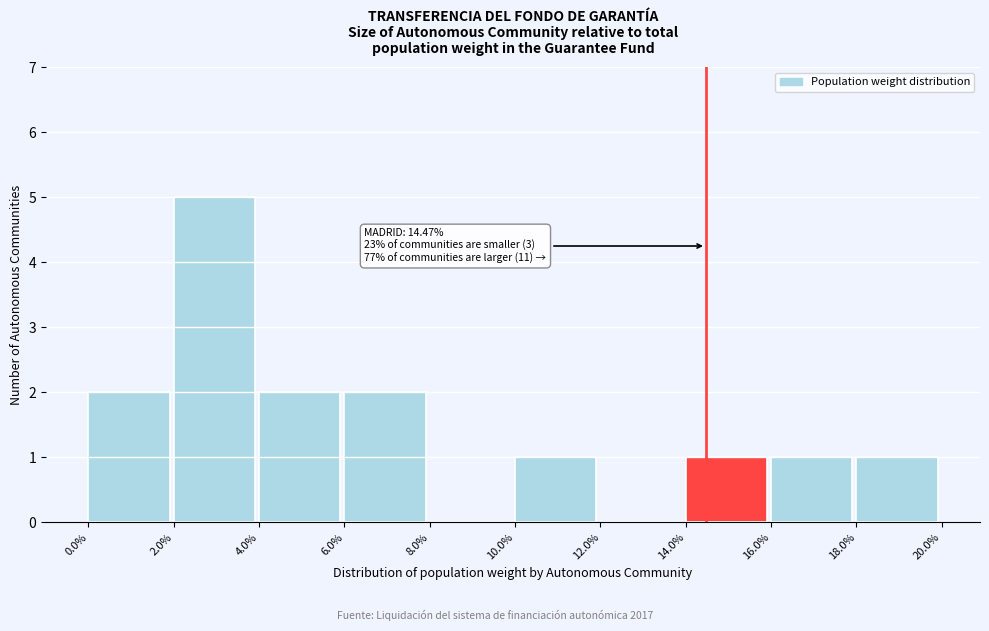

Which range on the x-axis has the tallest bar?

2.0% to 4.0%